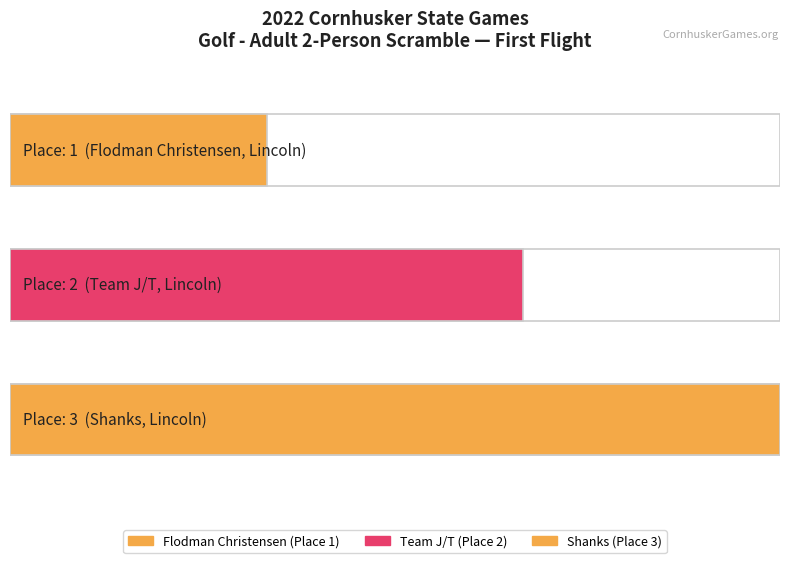

Which label corresponds to the smallest value in the chart?

Flodman Christensen